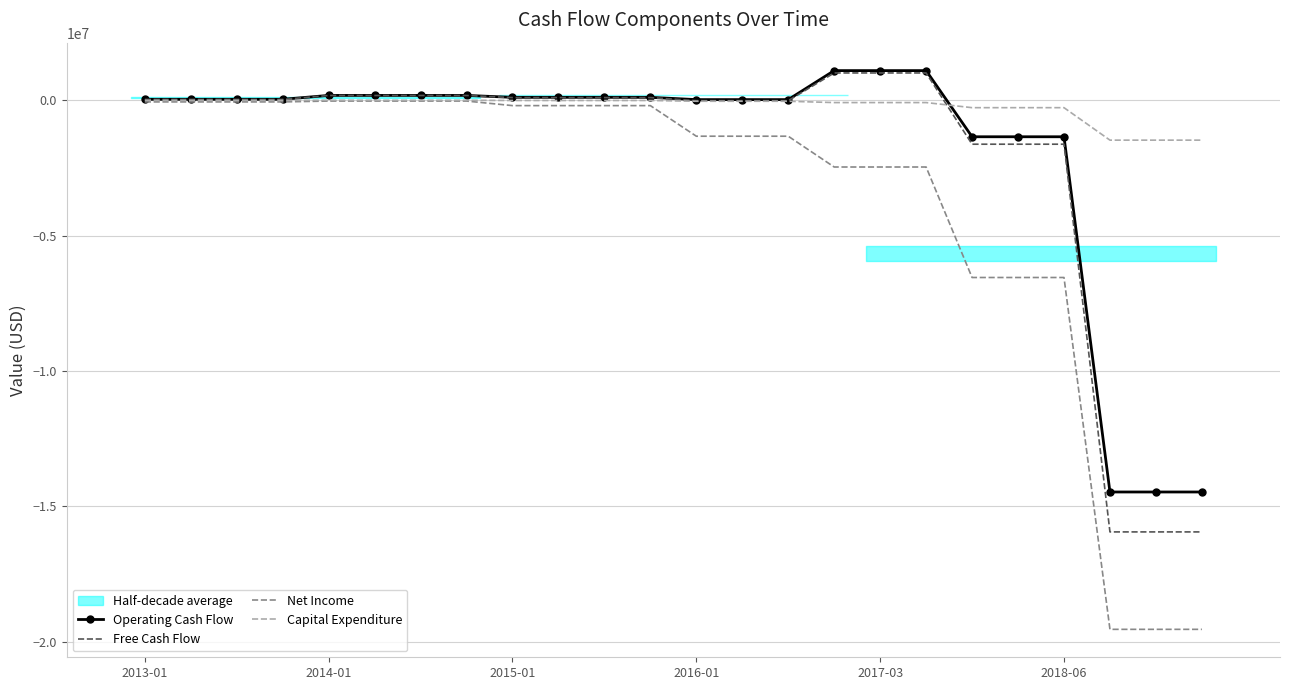

True or false: Operating Cash Flow has more than 2 interior local peaks.

False